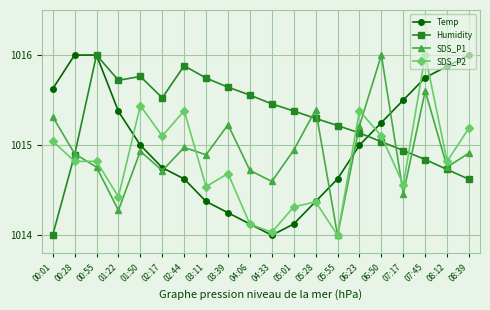

Which series has the largest total across all categories?

Humidity